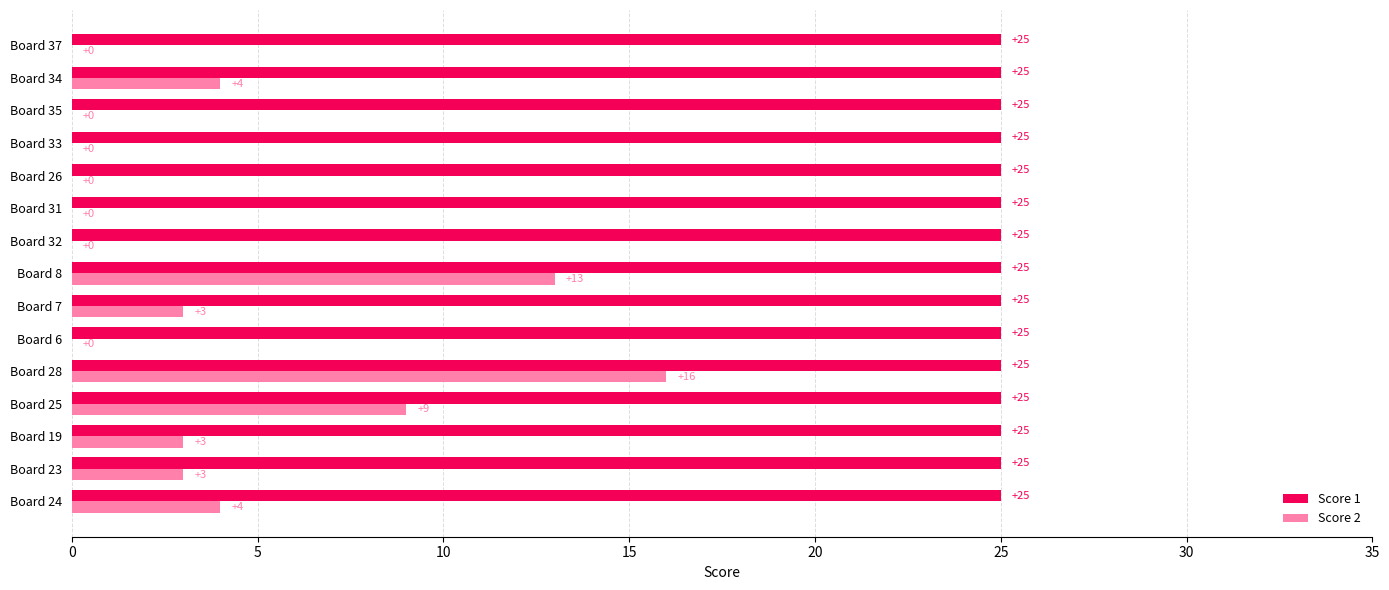

What is the sum of the Score 2 values at Board 32 and Board 28?

16